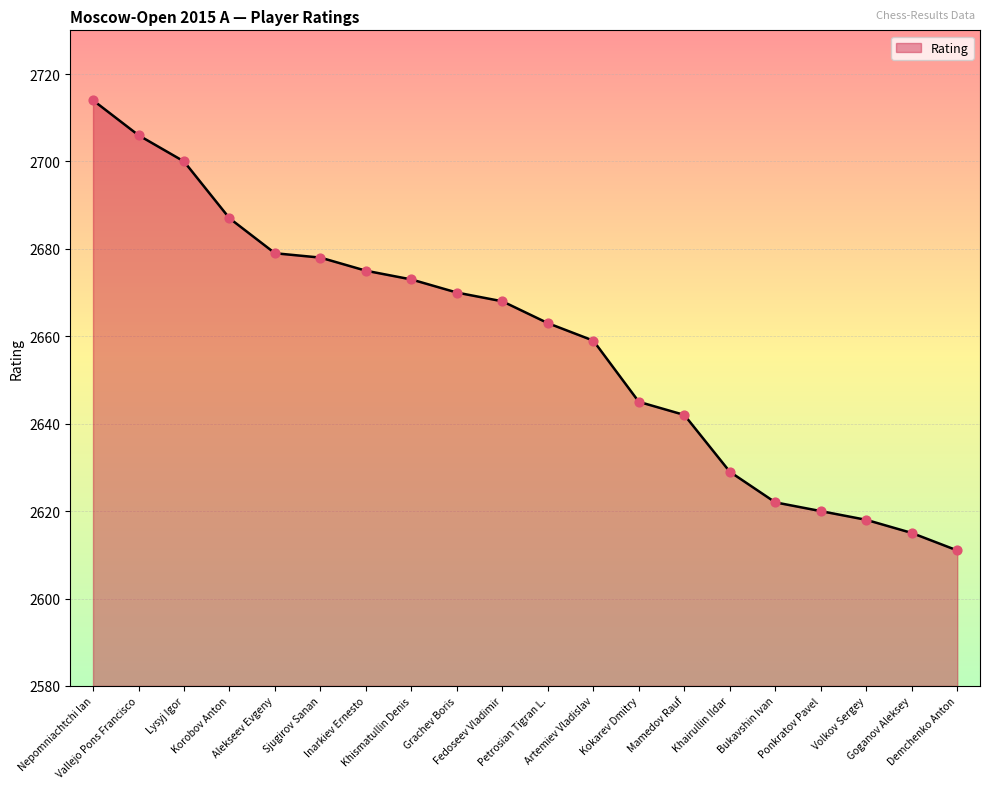

Approximately how many times larger is the value at Lysyj Igor compared to Alekseev Evgeny?

1.0